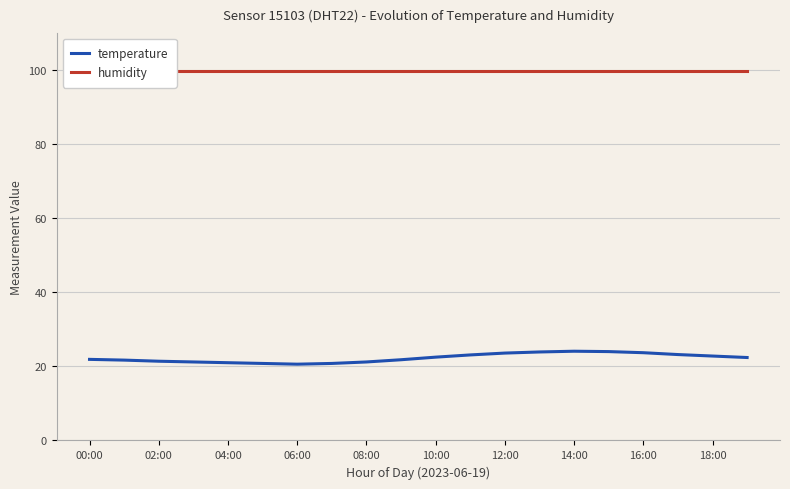

List the series in order of their overall mean, highest first.

humidity, temperature